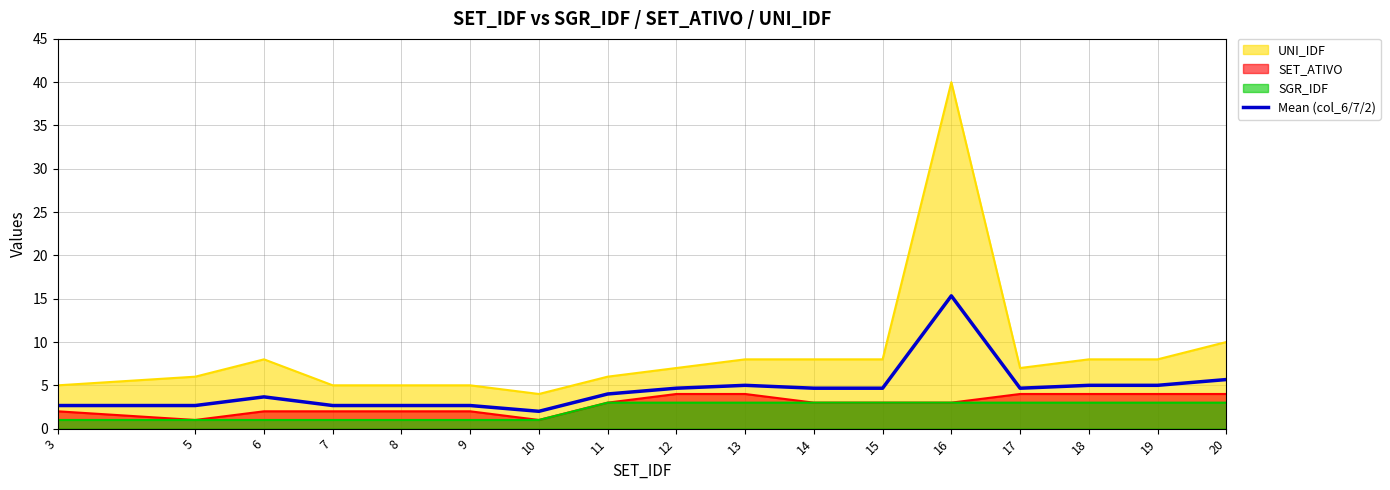

What is the approximate value at 5?

2.7